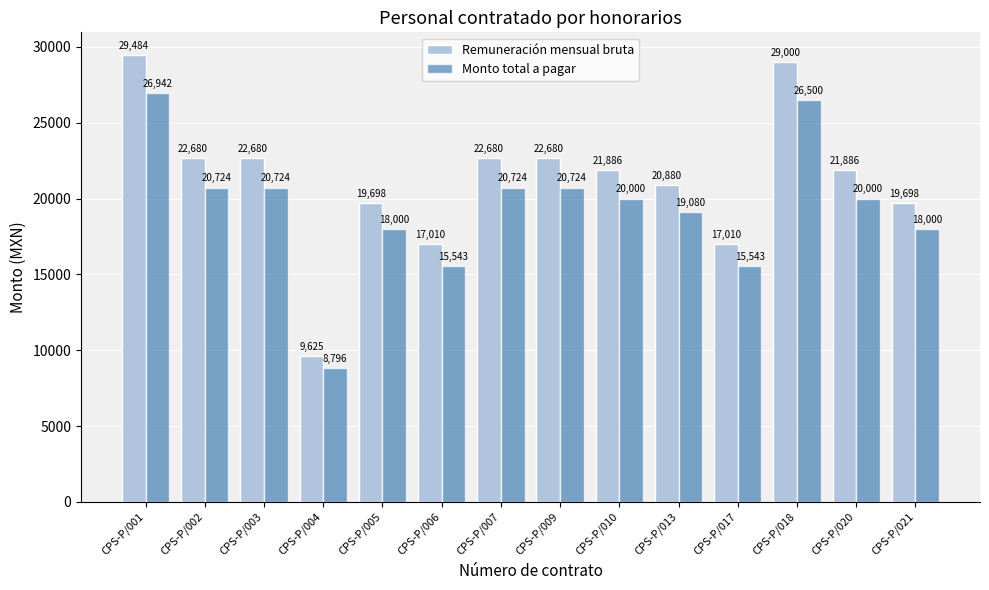

At CPS-P/009, list the series in order from largest to smallest.

Remuneración mensual bruta, Monto total a pagar